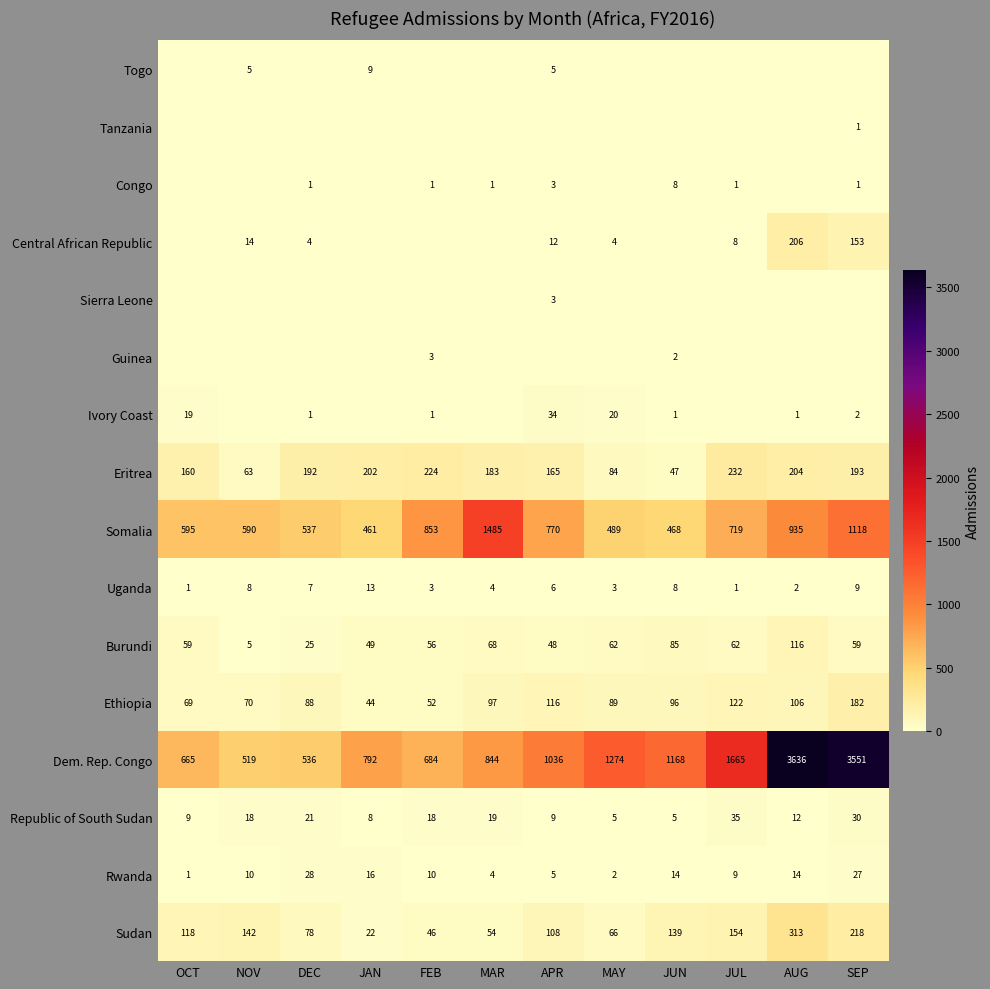

At which category is the sum across all series the highest?

AUG